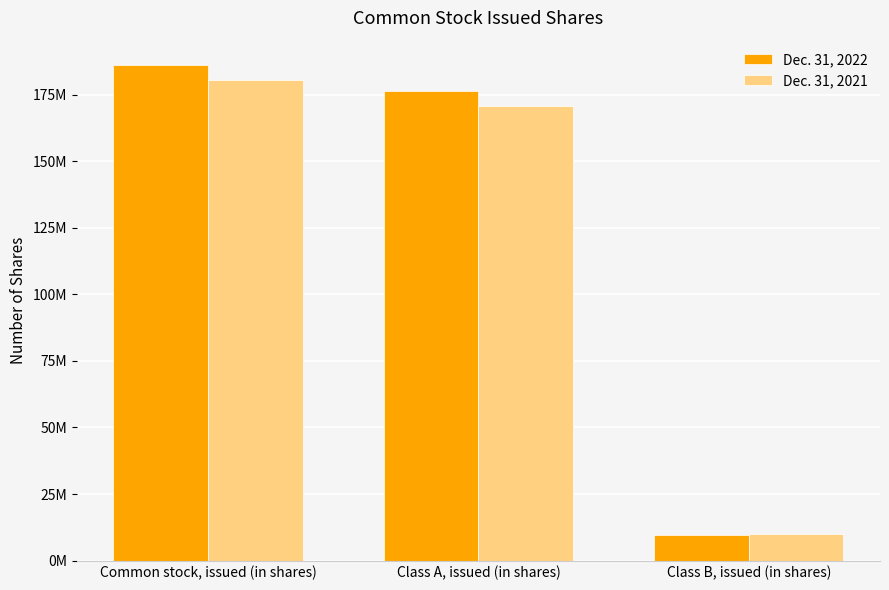

Does the chart contain stacked bars?

No